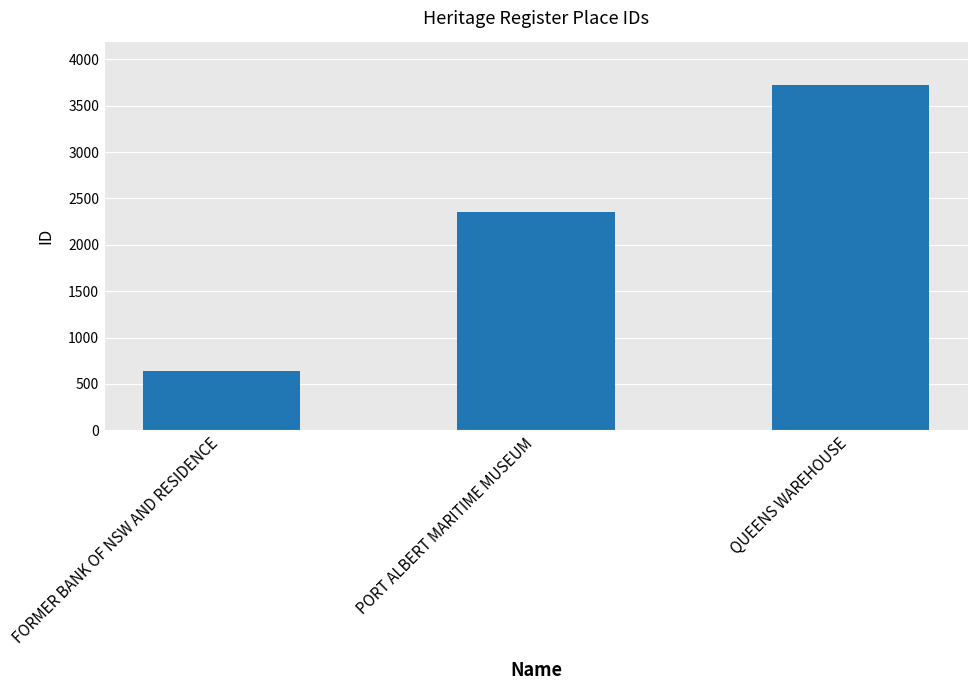

Reading left to right, transcribe all the data shown in this chart.

FORMER BANK OF NSW AND RESIDENCE=639	PORT ALBERT MARITIME MUSEUM=2352	QUEENS WAREHOUSE=3723